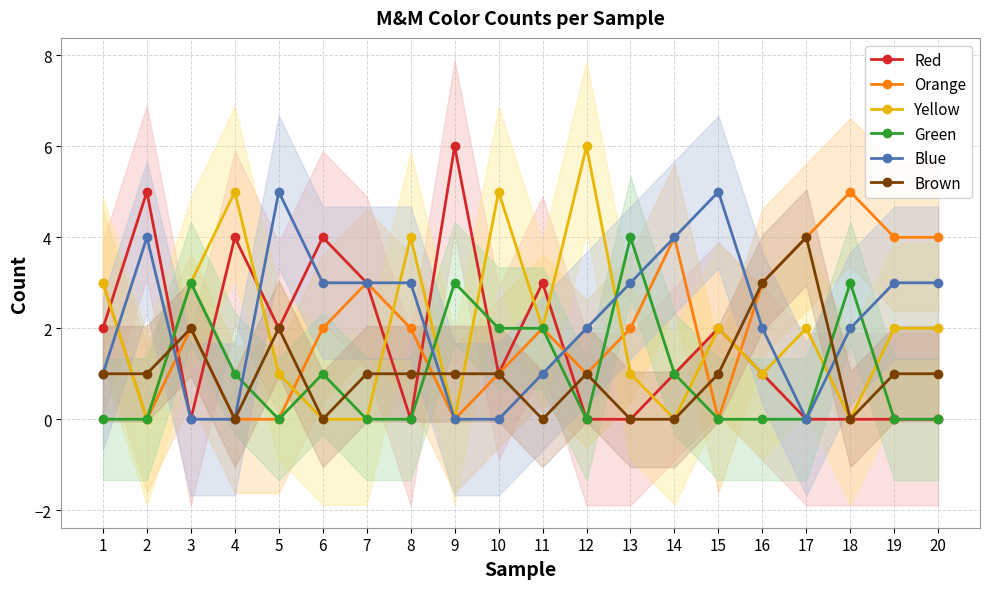

True or false: Brown has a value of 0 at 7.

False